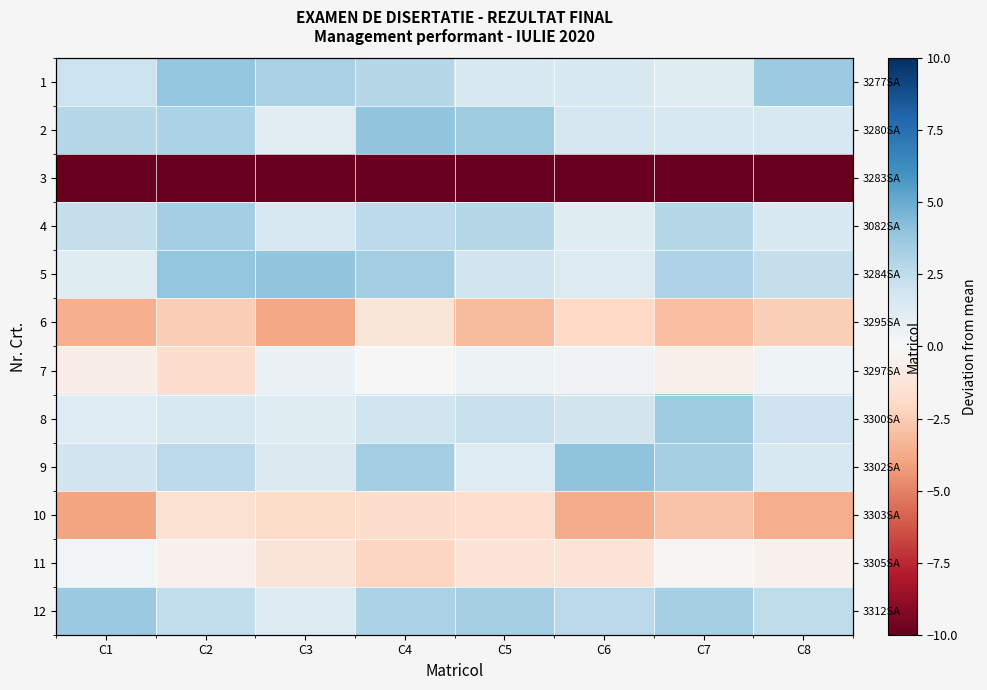

Rank the categories by 10 value from highest to lowest.

C2, C5, C4, C3, C7, C8, C6, C1